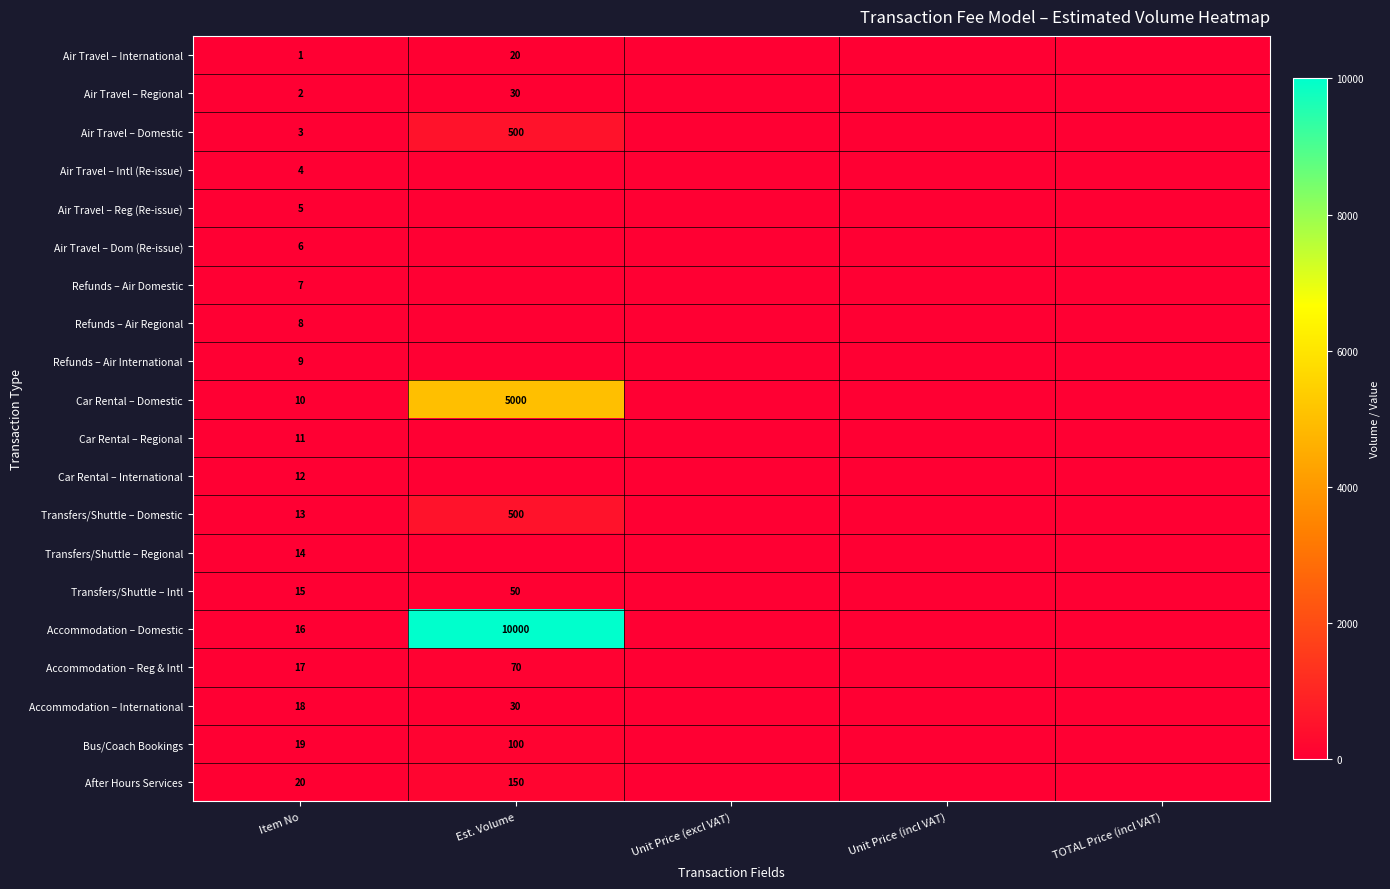

Which label corresponds to the largest value in the chart?

Est. Volume